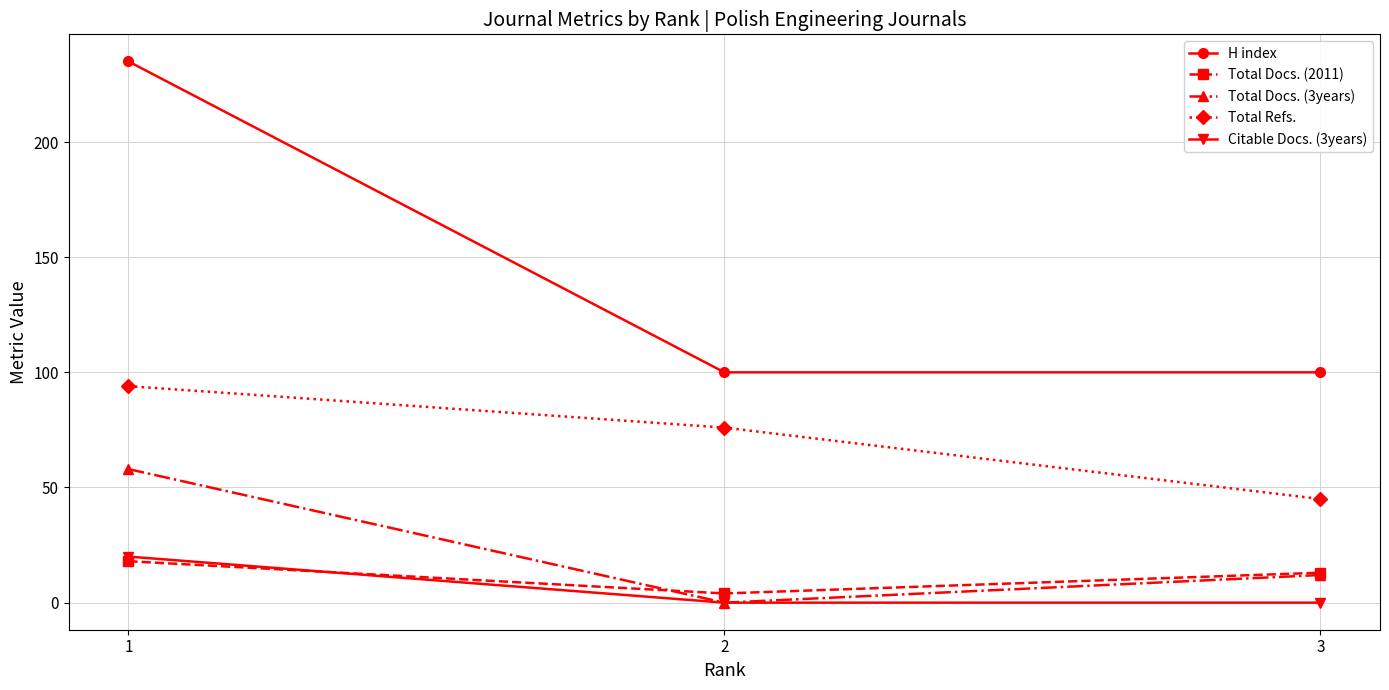

What is the value of the Total Refs. point at the 3rd from the left?

45